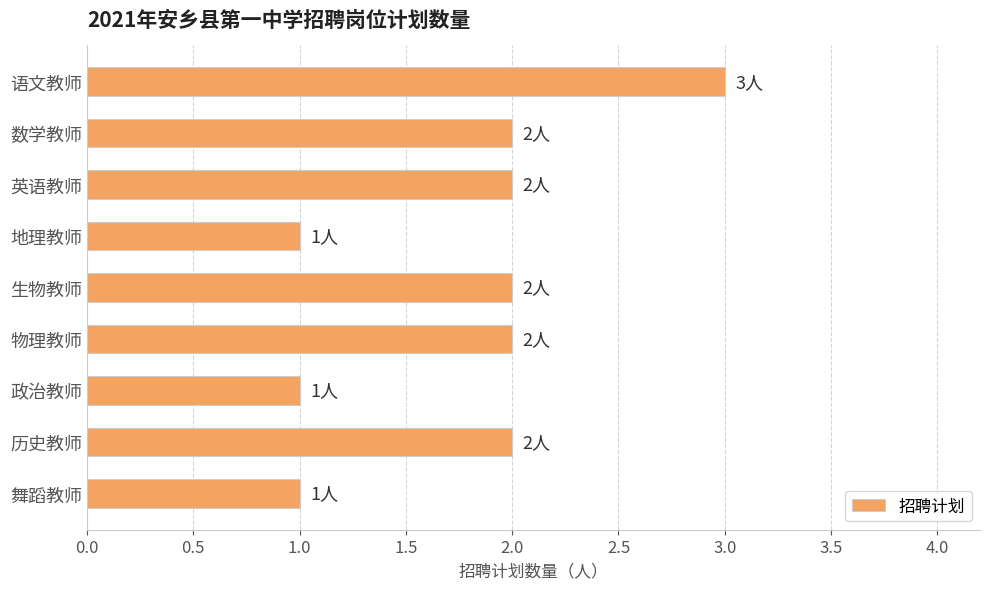

Count the values in the range 1 to 2.

8